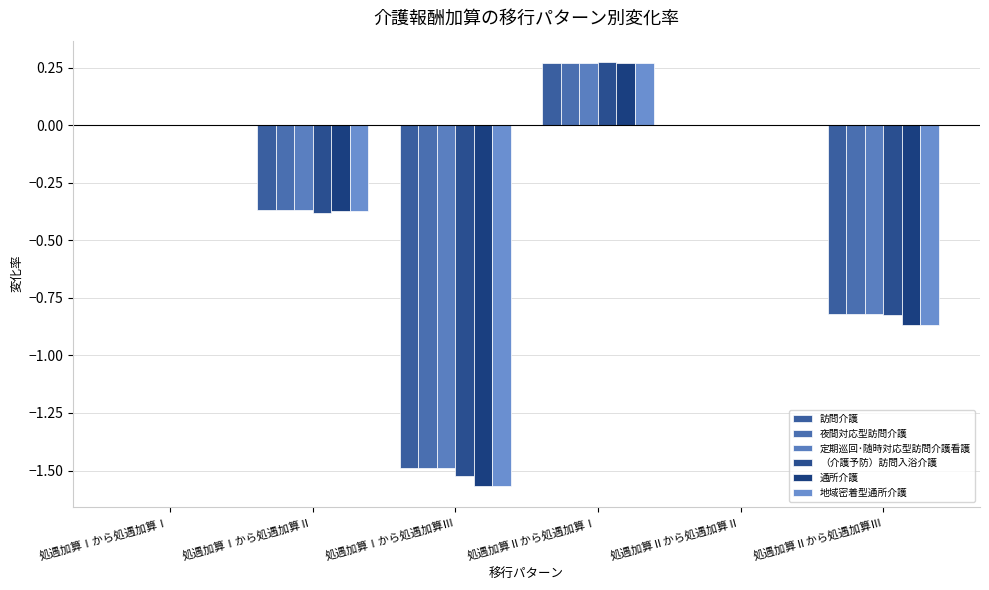

Which series changed the most between 処遇加算Ⅰから処遇加算Ⅰ and 処遇加算Ⅱから処遇加算Ⅰ?

（介護予防）訪問入浴介護